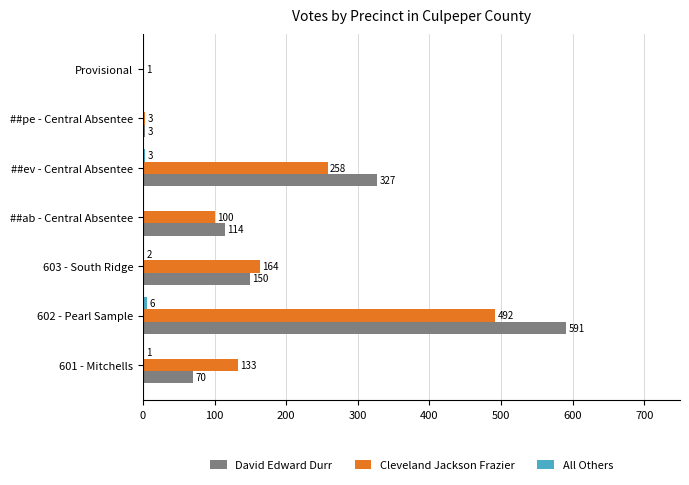

True or false: Cleveland Jackson Frazier has a value of 258 at ##ev - Central Absentee.

True